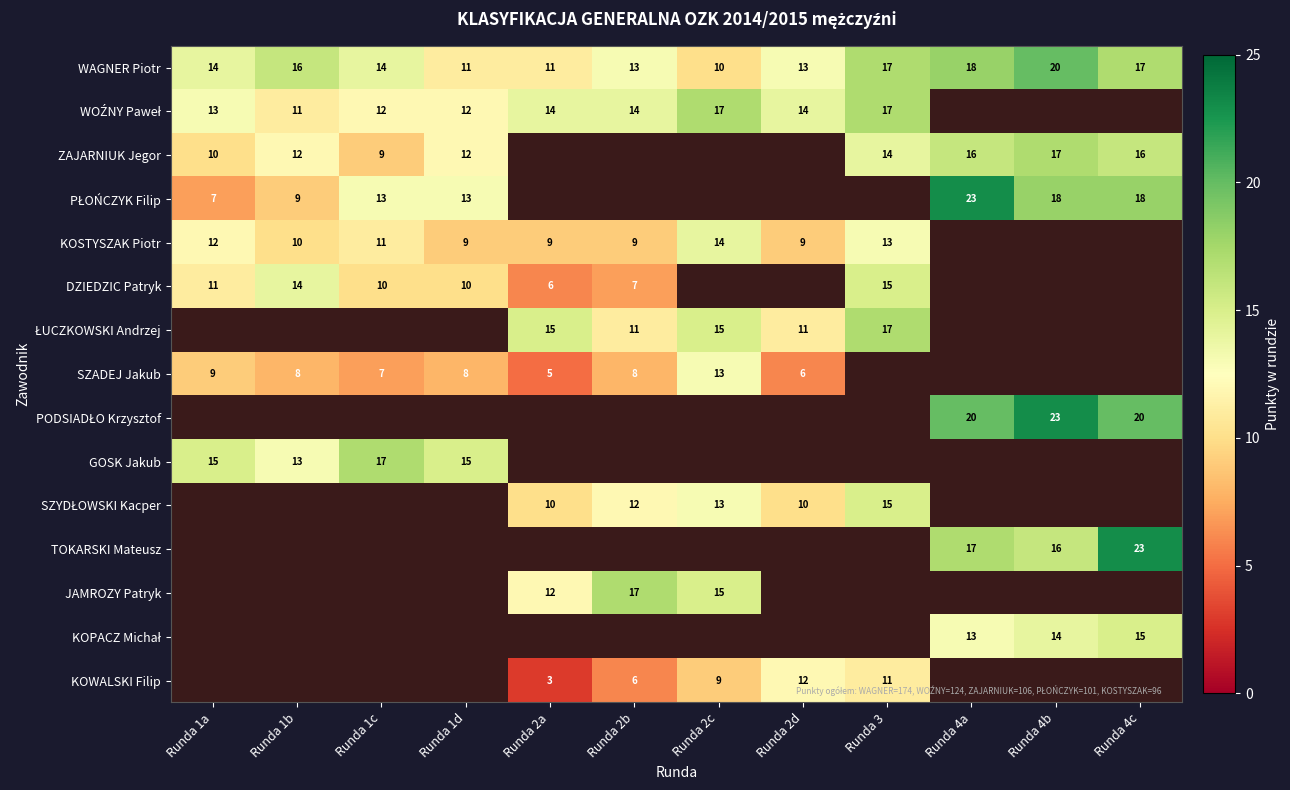

Is it true that KOWALSKI Filip equals 11 at Runda 3?

True